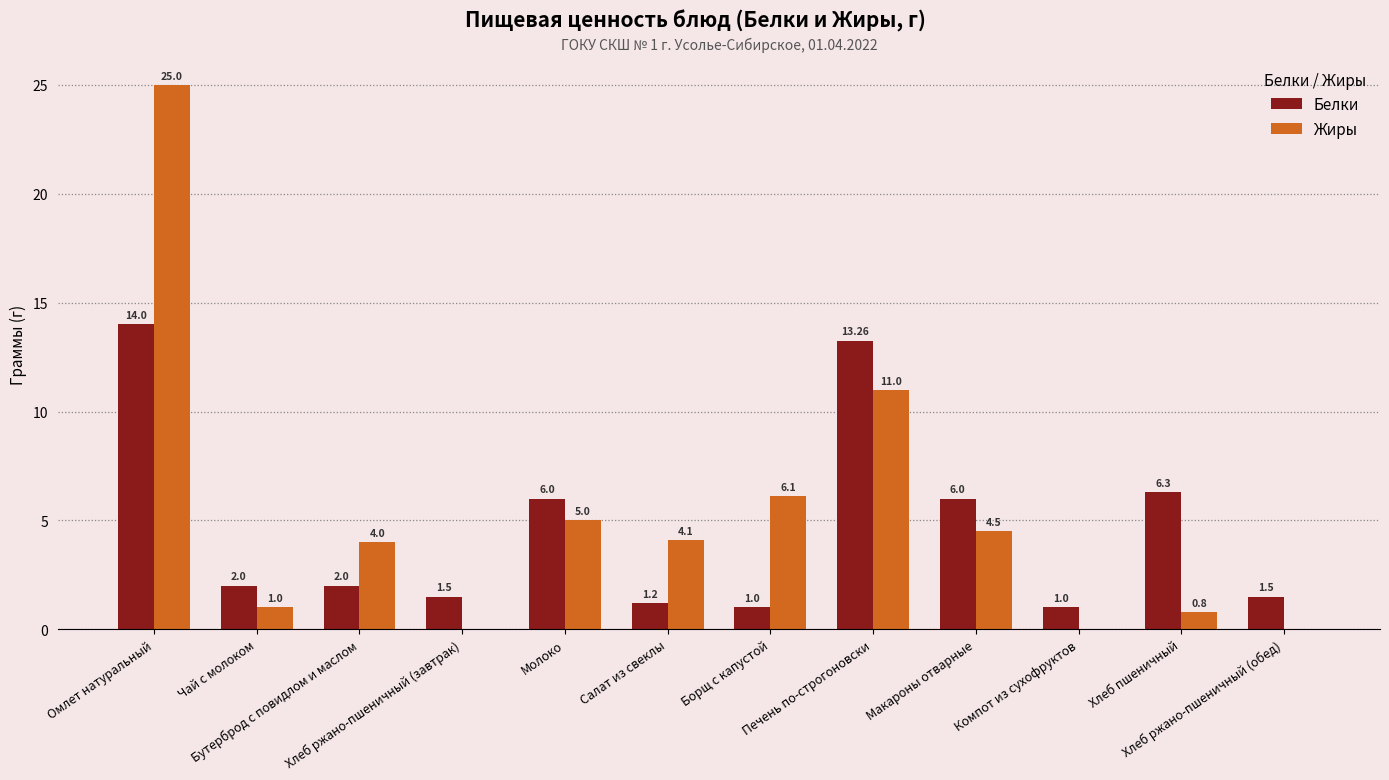

What is the difference between the Жиры values at Компот из сухофруктов and Молоко?

5.0